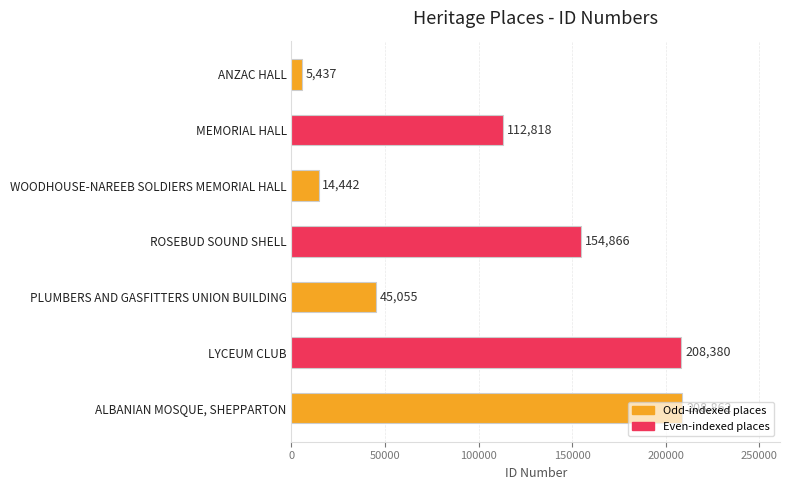

What is the difference between the second highest and second lowest values?

193938